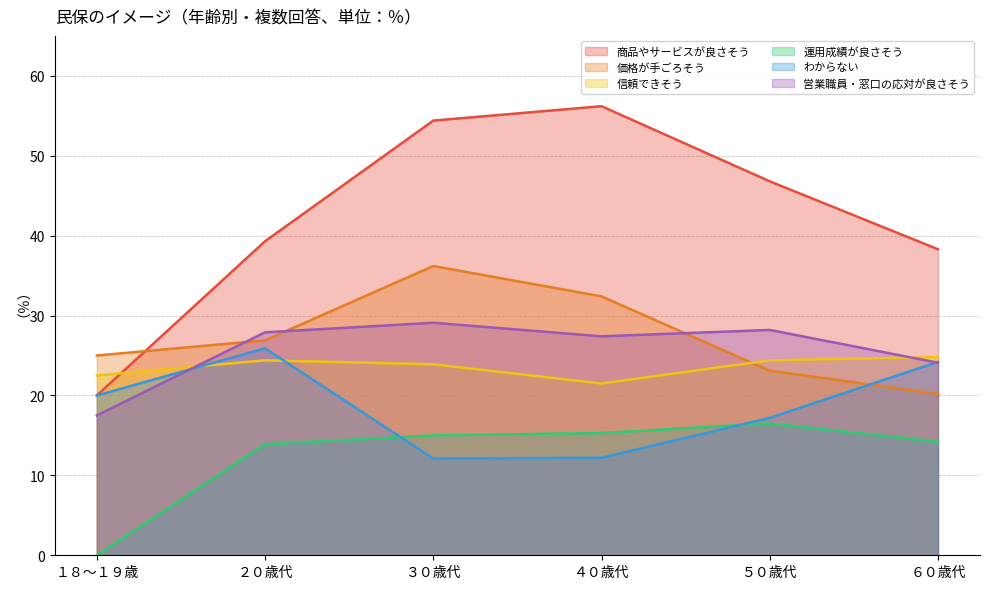

How many data points in 営業職員・窓口の応対が良さそう are less than 27?

2